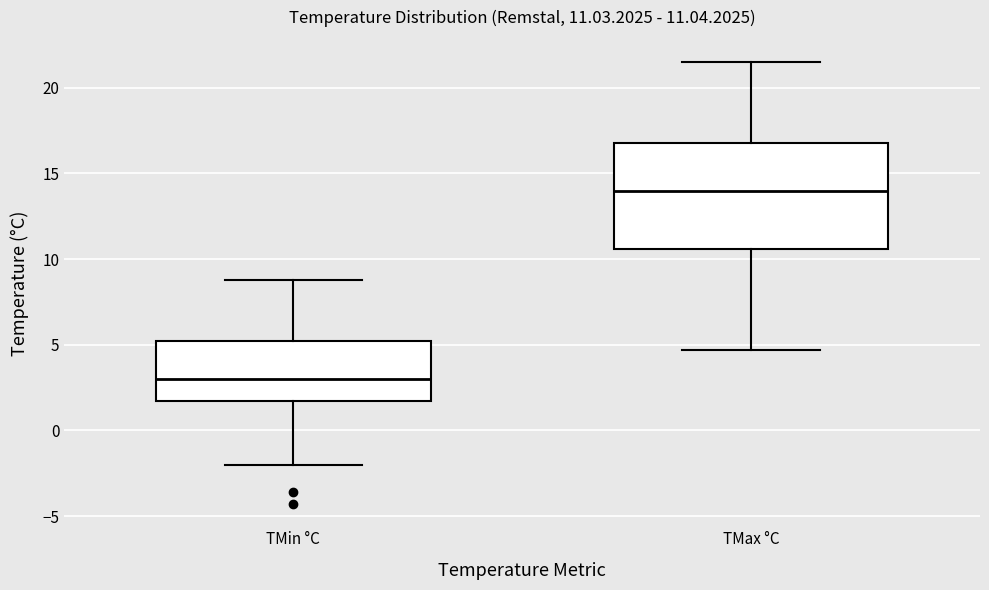

Which box's median line is the highest?

TMax °C